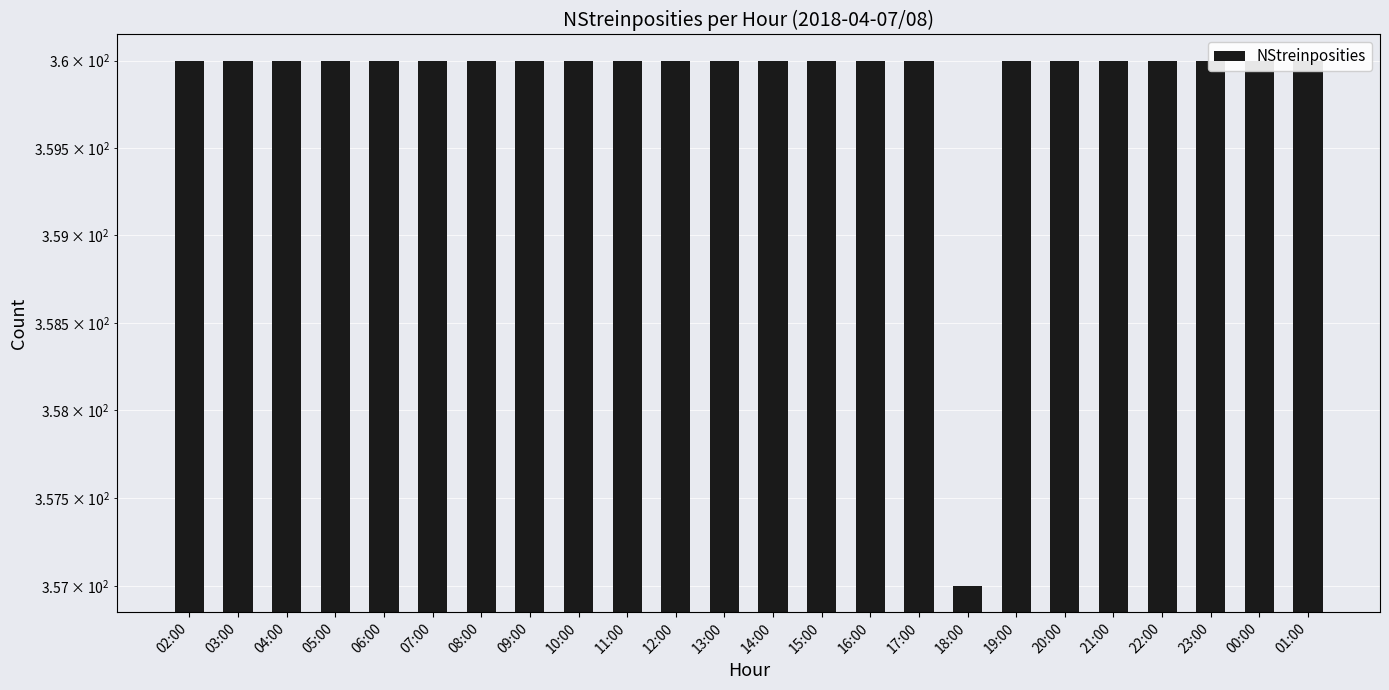

What is the label of the 22nd bar from the left?

23:00